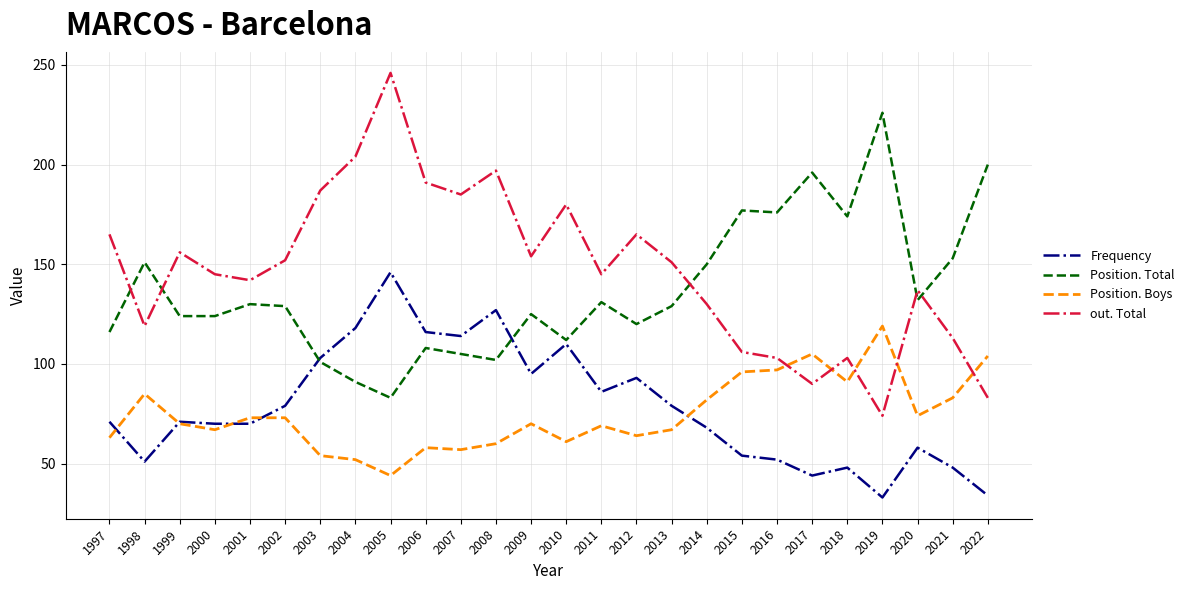

At which label does Position. Boys reach its minimum?

2005